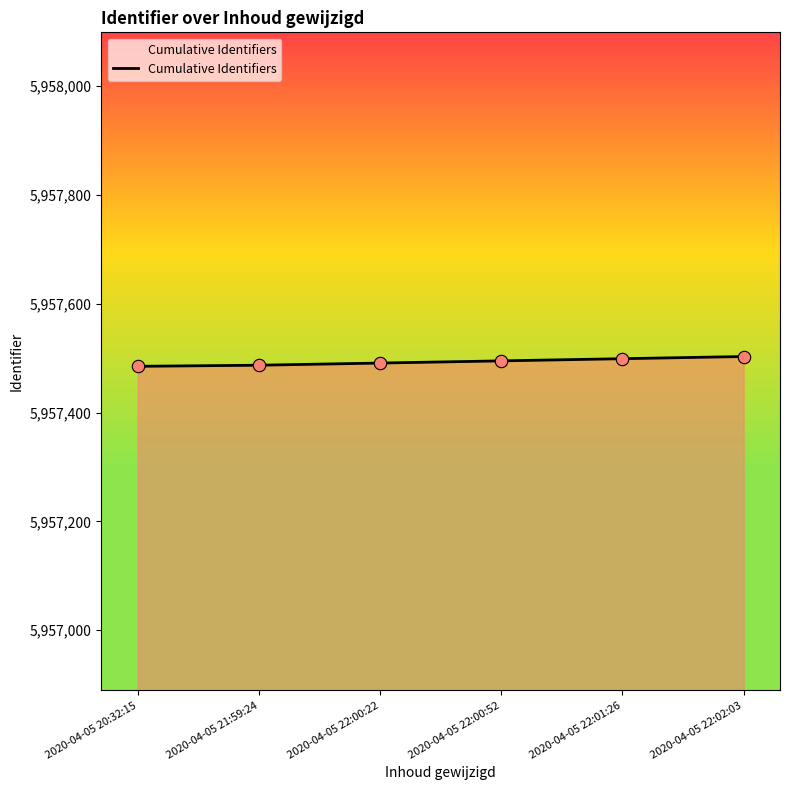

Approximately how many times larger is the value at 2020-04-05 22:00:22 compared to 2020-04-05 20:32:15?

1.0